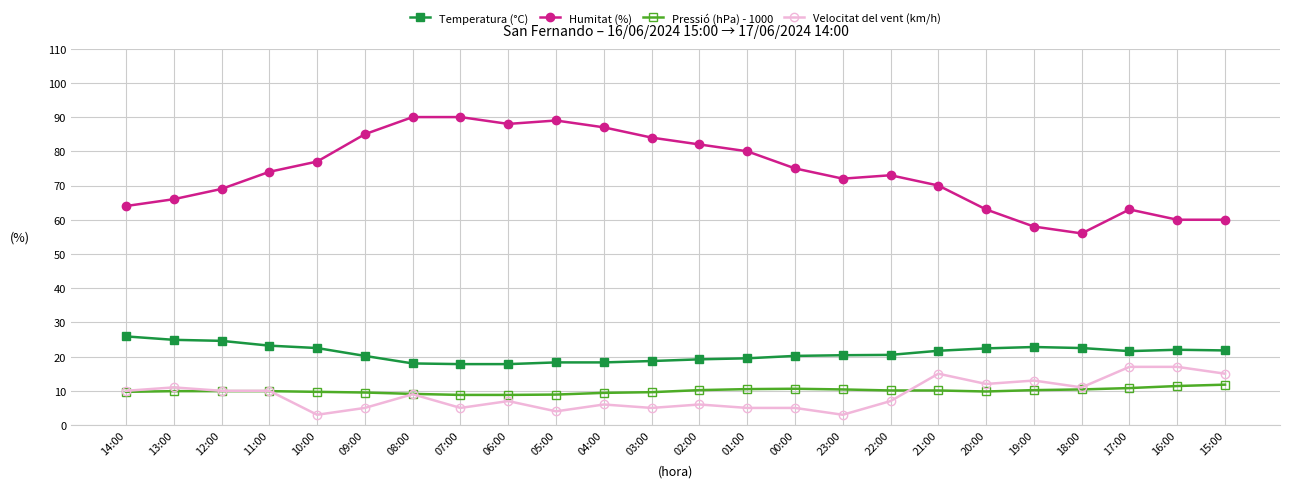

What is the spread (max minus min) of values at 14:00?

54.3